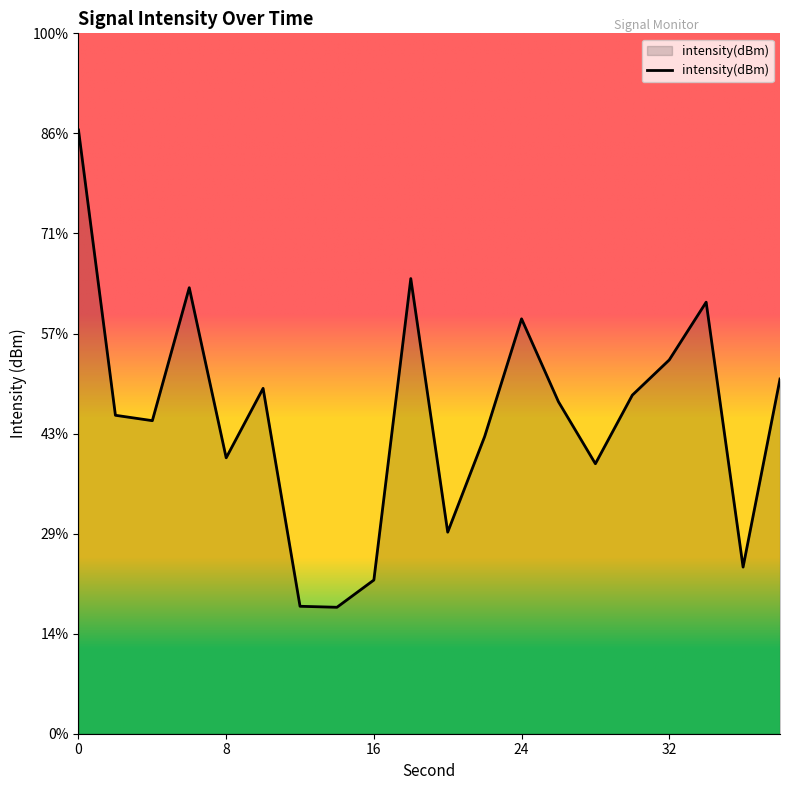

What is the value of the 1st point from the left?

-114.8